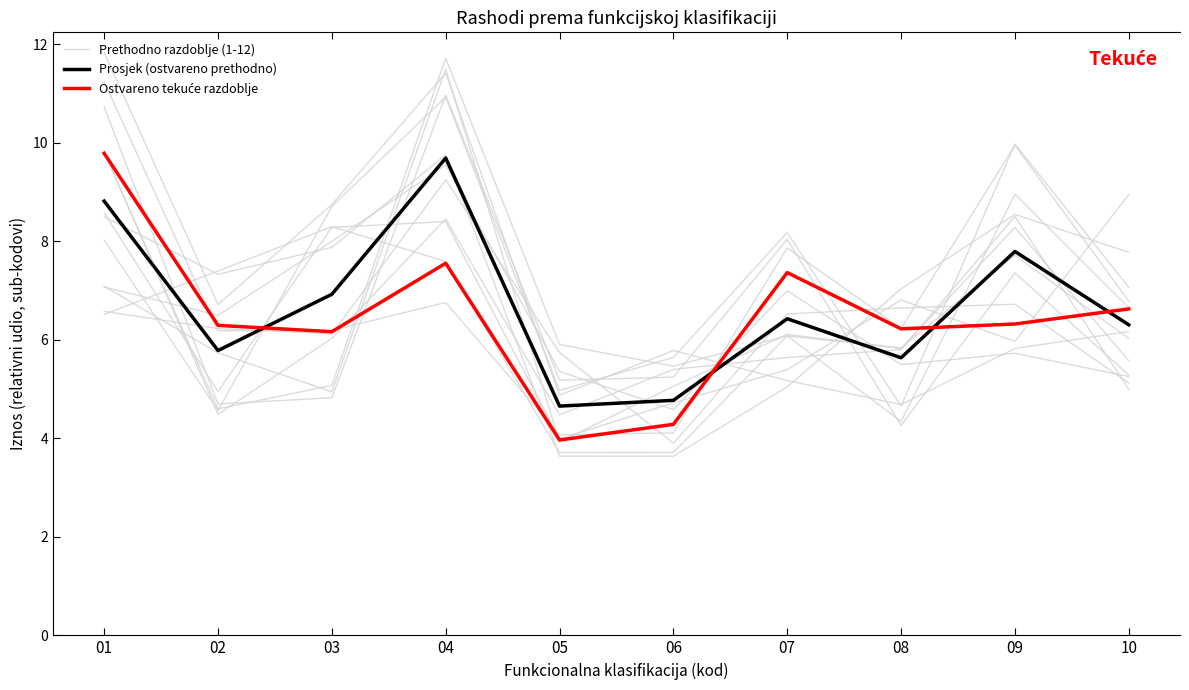

Is this an area chart (filled region under the line)?

No